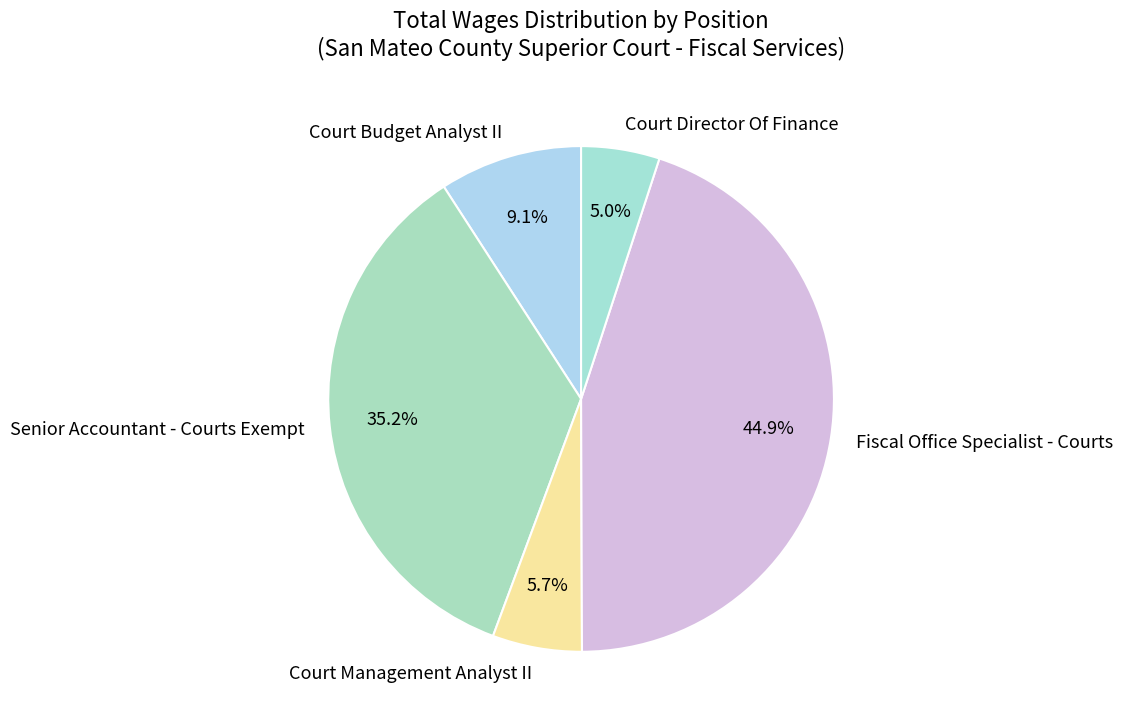

Combined, do Court Management Analyst II and Court Budget Analyst II account for over 50%?

No